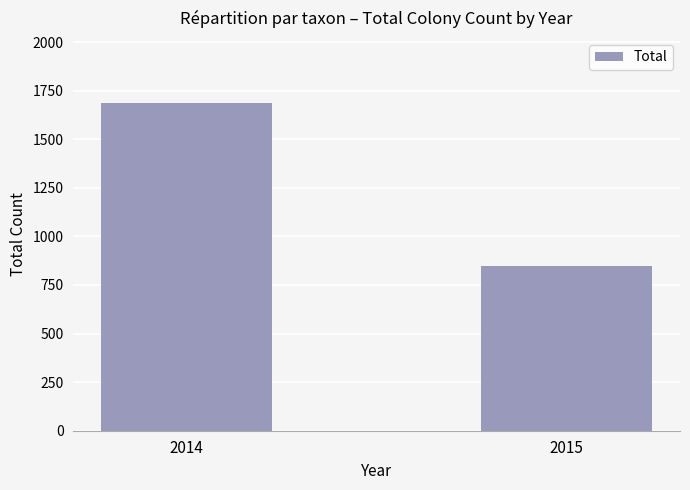

Is it true that the value at 2015 is 847?

True